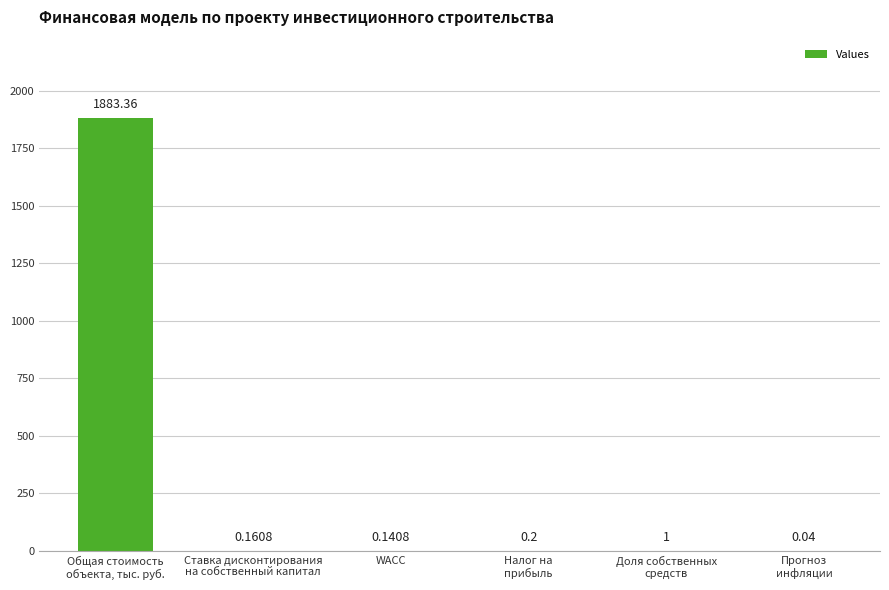

What is the sum of all values?

1884.9